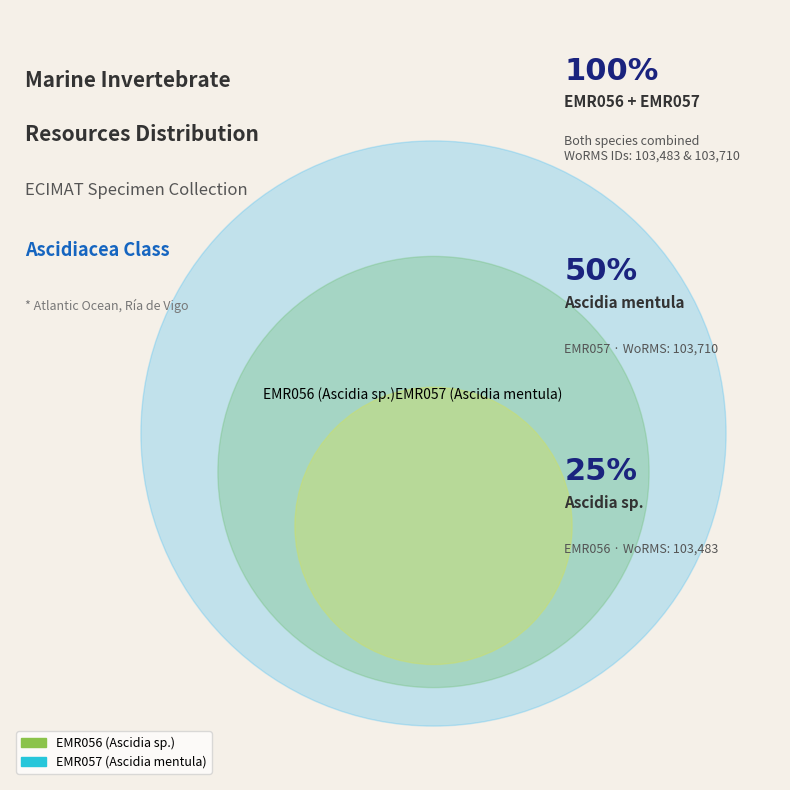

Which category has the biggest portion of the pie?

EMR057 (Ascidia mentula)